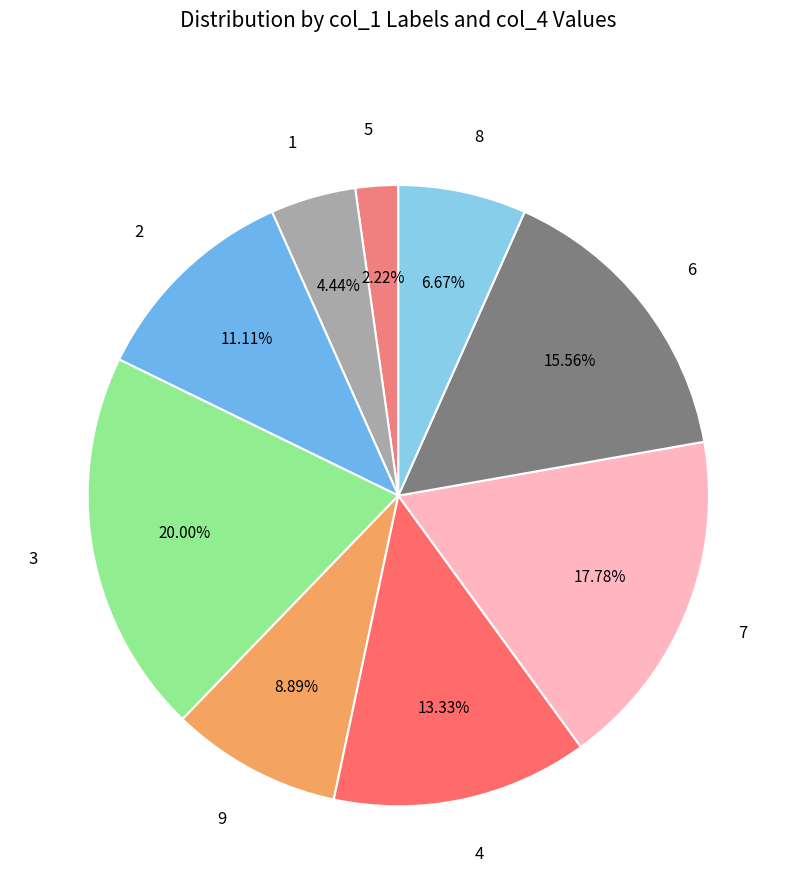

To the nearest percent, what percentage of the pie is 8?

7%